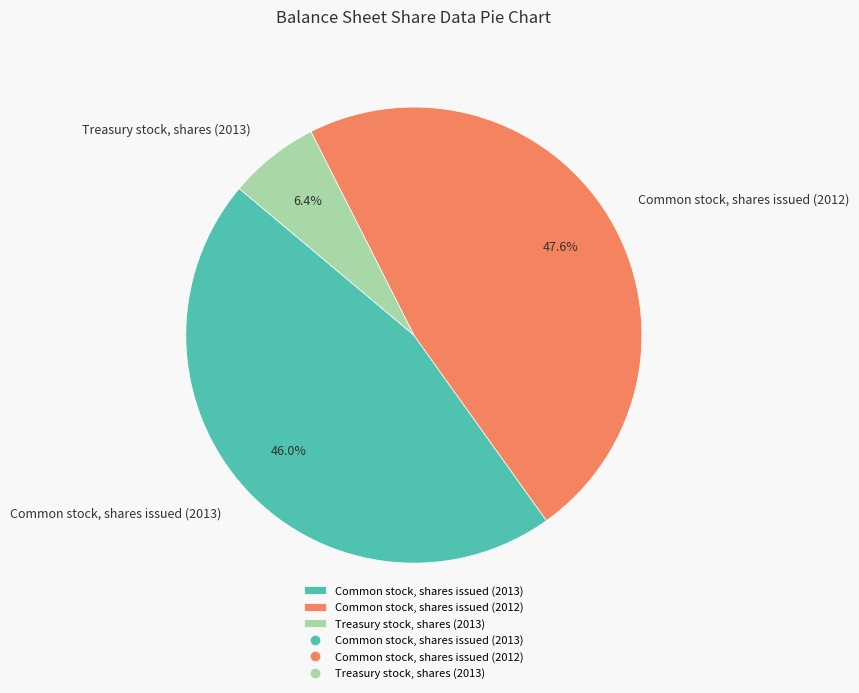

True or false: Treasury stock, shares (2013) accounts for 1% of the total.

False